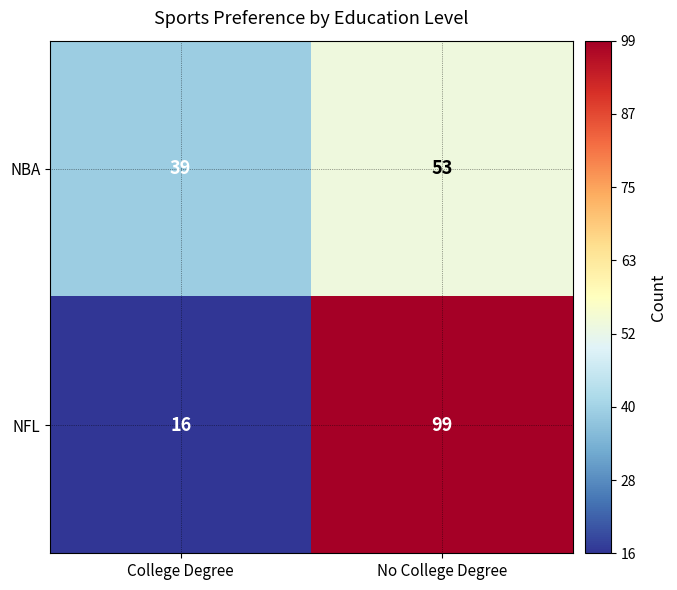

At how many categories does at least one series exceed 87?

1